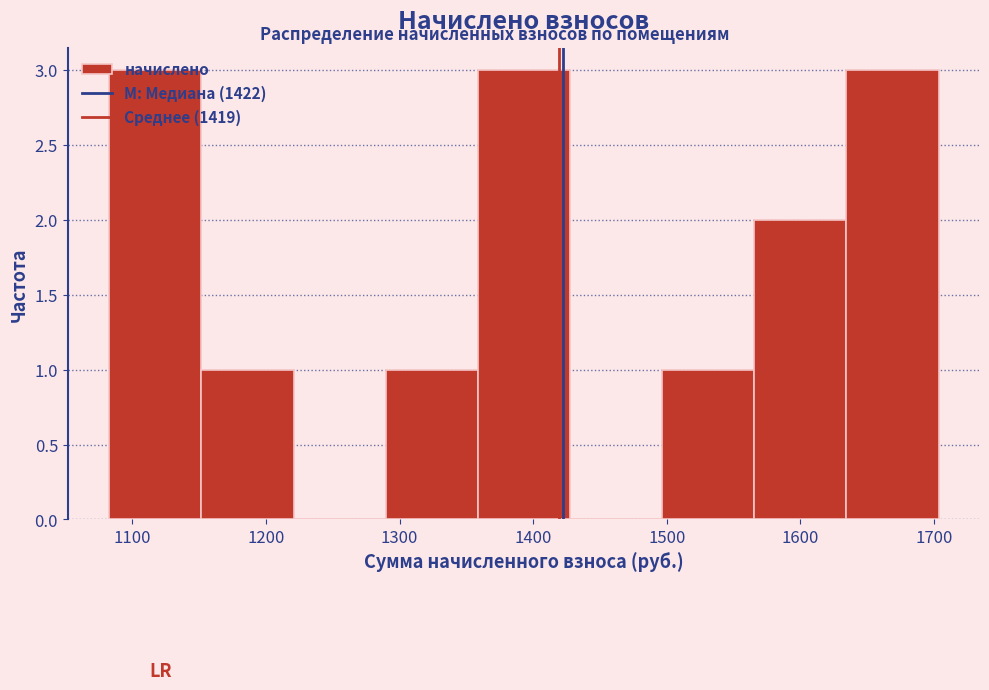

Reading left to right, list every bar in this chart as the range it spans on the x-axis followed by its height. Neither the bar edges nor the heights are printed on the chart, so give them approximately, as read against the axes.

1080 to 1150: 3
1150 to 1220: 1
1220 to 1290: 0
1290 to 1360: 1
1360 to 1430: 3
1430 to 1500: 0
1500 to 1570: 1
1570 to 1630: 2
1630 to 1700: 3